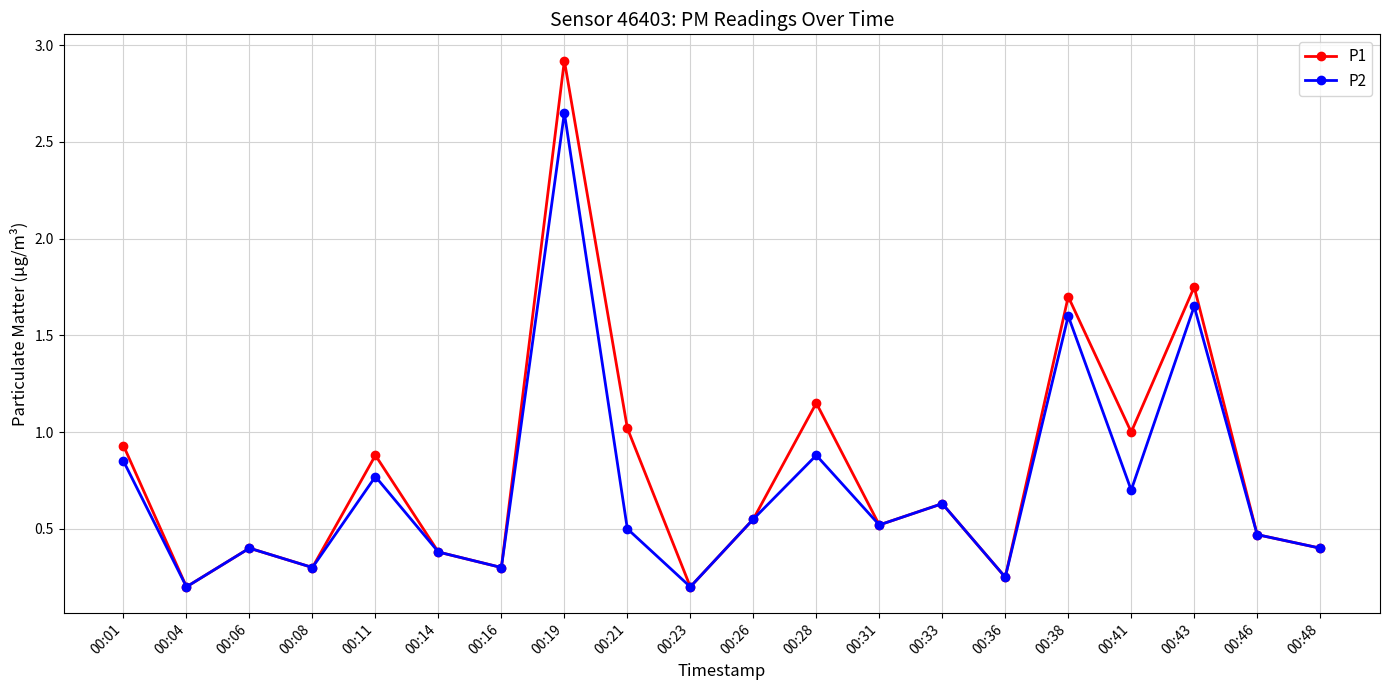

What are all the series names shown in the legend?

P1, P2